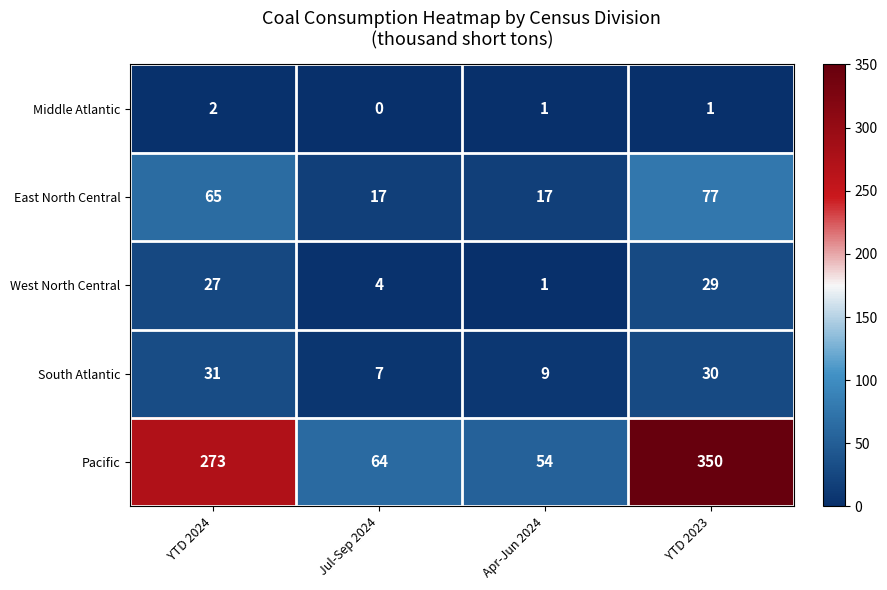

What is the difference between the maximum and minimum values in the South Atlantic series?

24